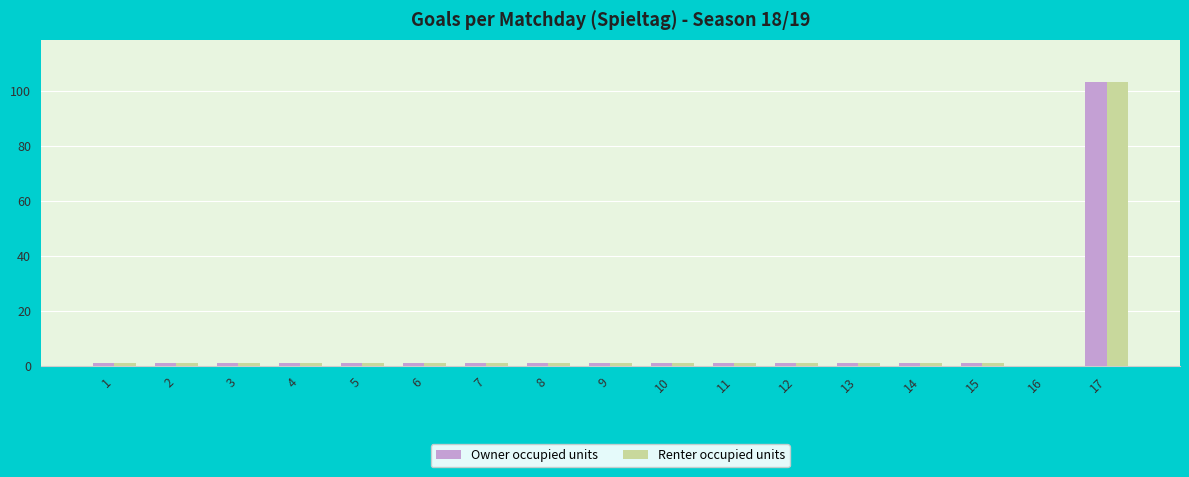

Which category has the highest value in the Owner occupied units series?

17